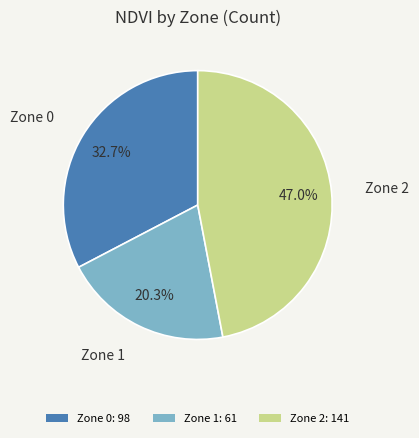

Rank the categories by value from highest to lowest.

Zone 2, Zone 0, Zone 1